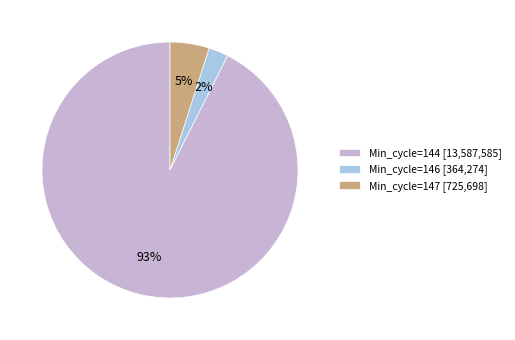

Between Min_cycle=147 [725,698] and Min_cycle=144 [13,587,585], which is larger?

Min_cycle=144 [13,587,585]